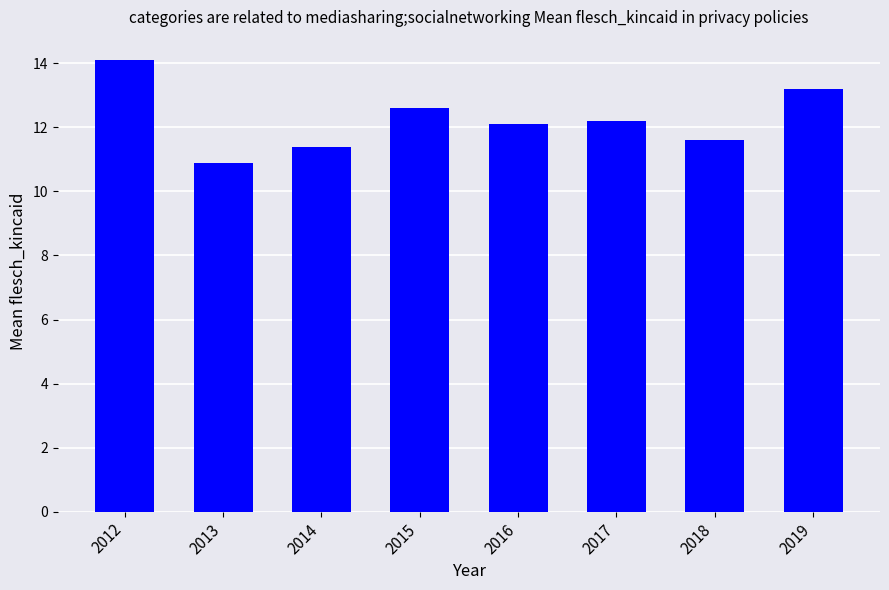

Reading right to left, extract all data points from this chart.

13.2	11.6	12.2	12.1	12.6	11.4	10.9	14.1